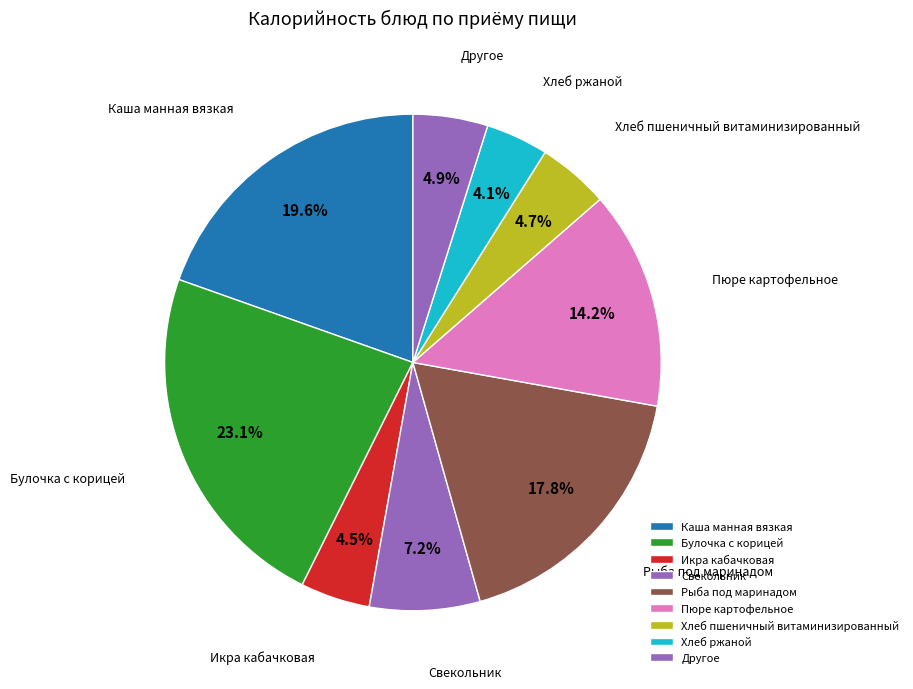

Does any single category account for the majority?

No